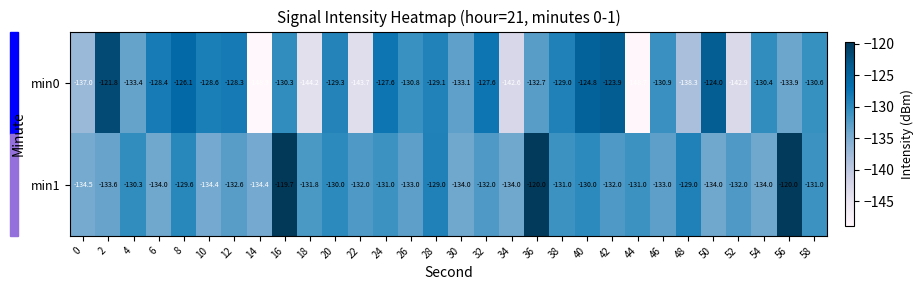

Is the value of min0 at 52 greater than the value of min1 at 36?

No